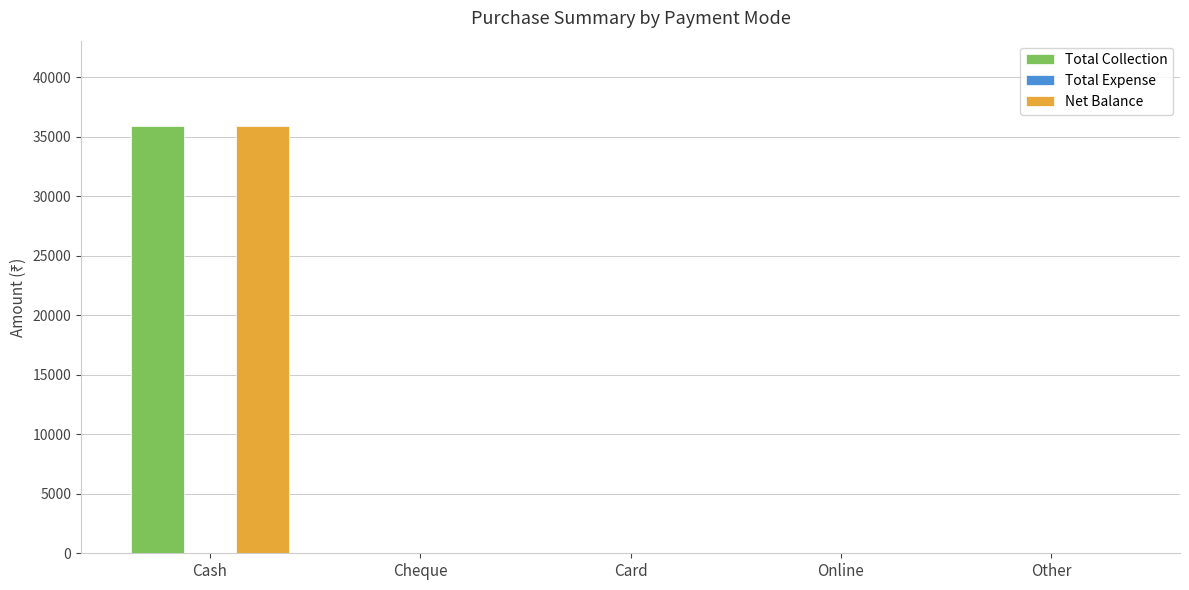

What is the sum of all Net Balance values?

35896